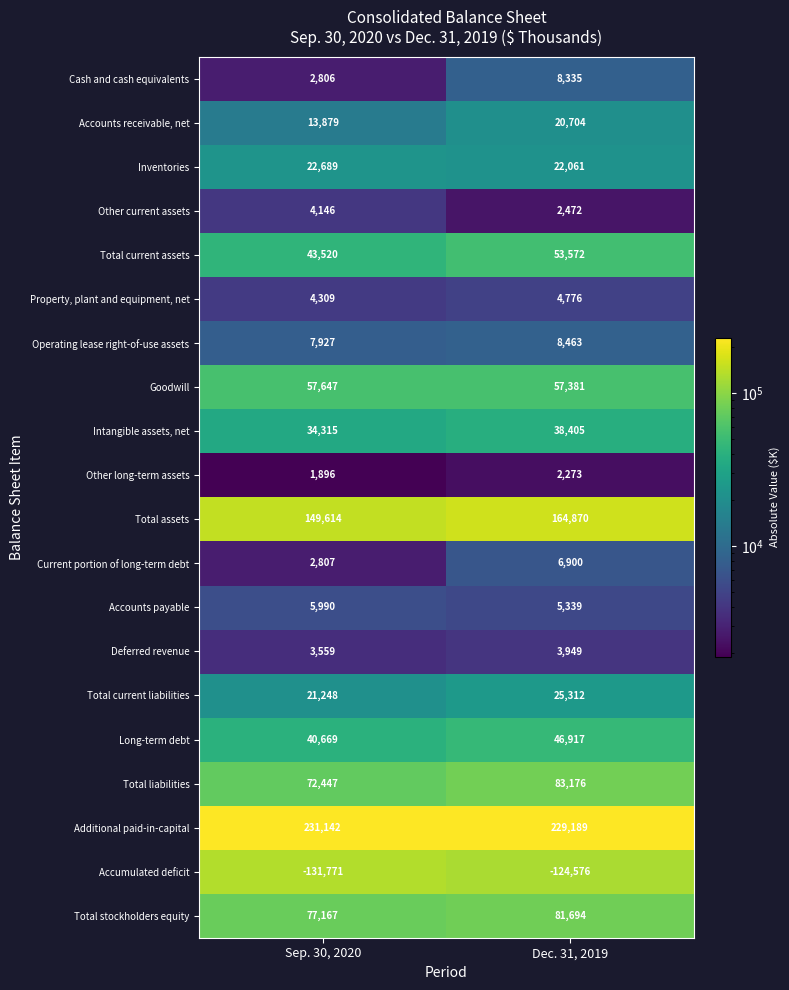

What is the difference between the maximum and minimum values in the Cash and cash equivalents series?

5529